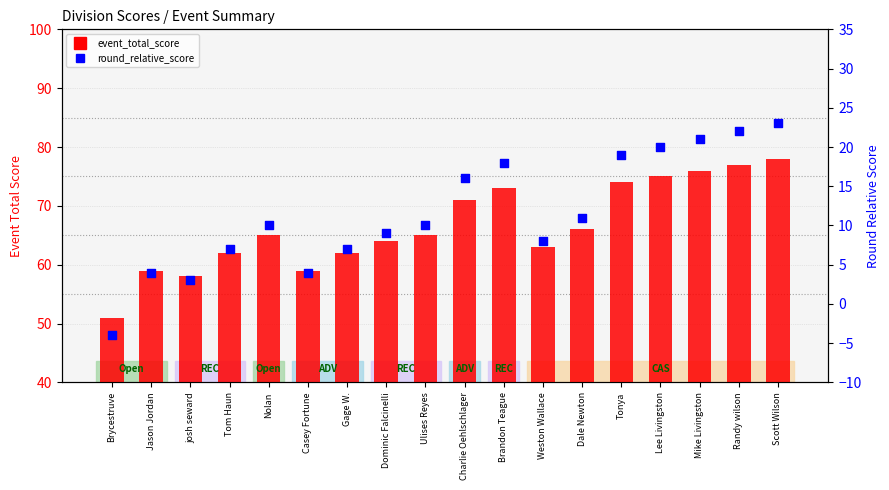

What is the total value across all series at Gage W.?

69